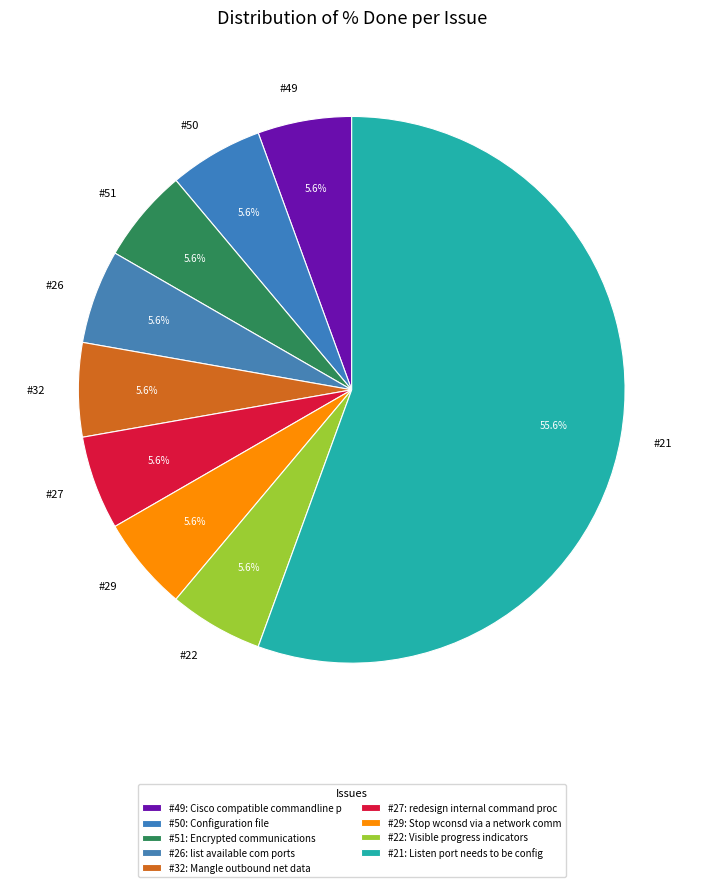

The #29 slice represents 1% of the pie. True or false?

False